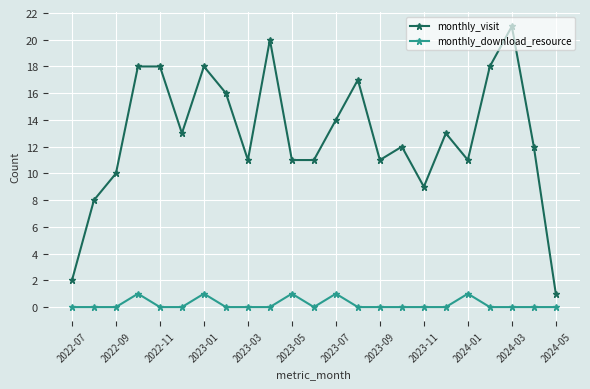

Rank the series by their average value, from highest to lowest.

monthly_visit, monthly_download_resource